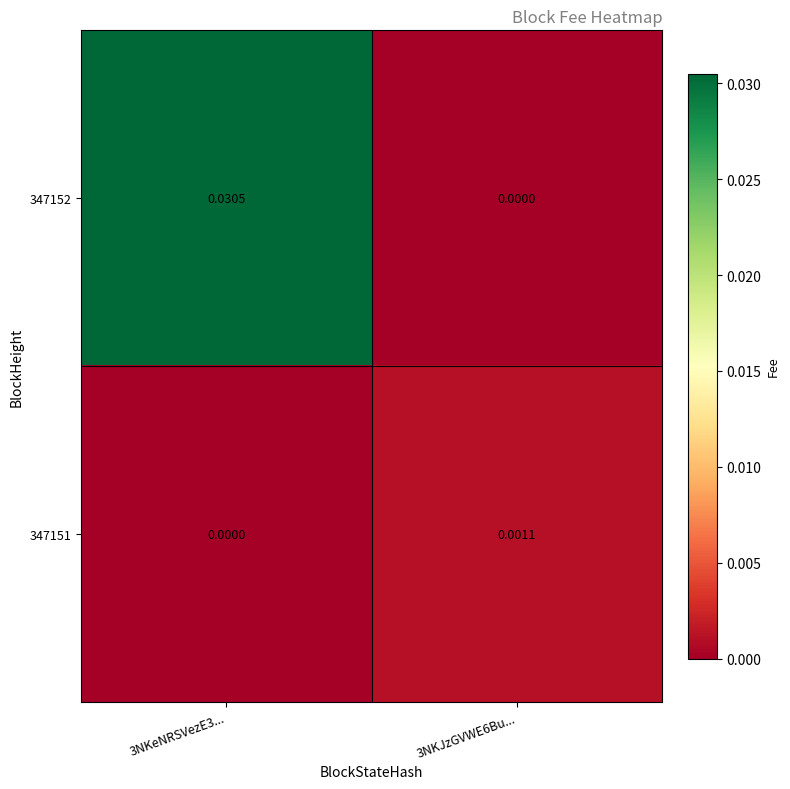

At which category is the sum across all series the highest?

3NKeNRSVezE3...